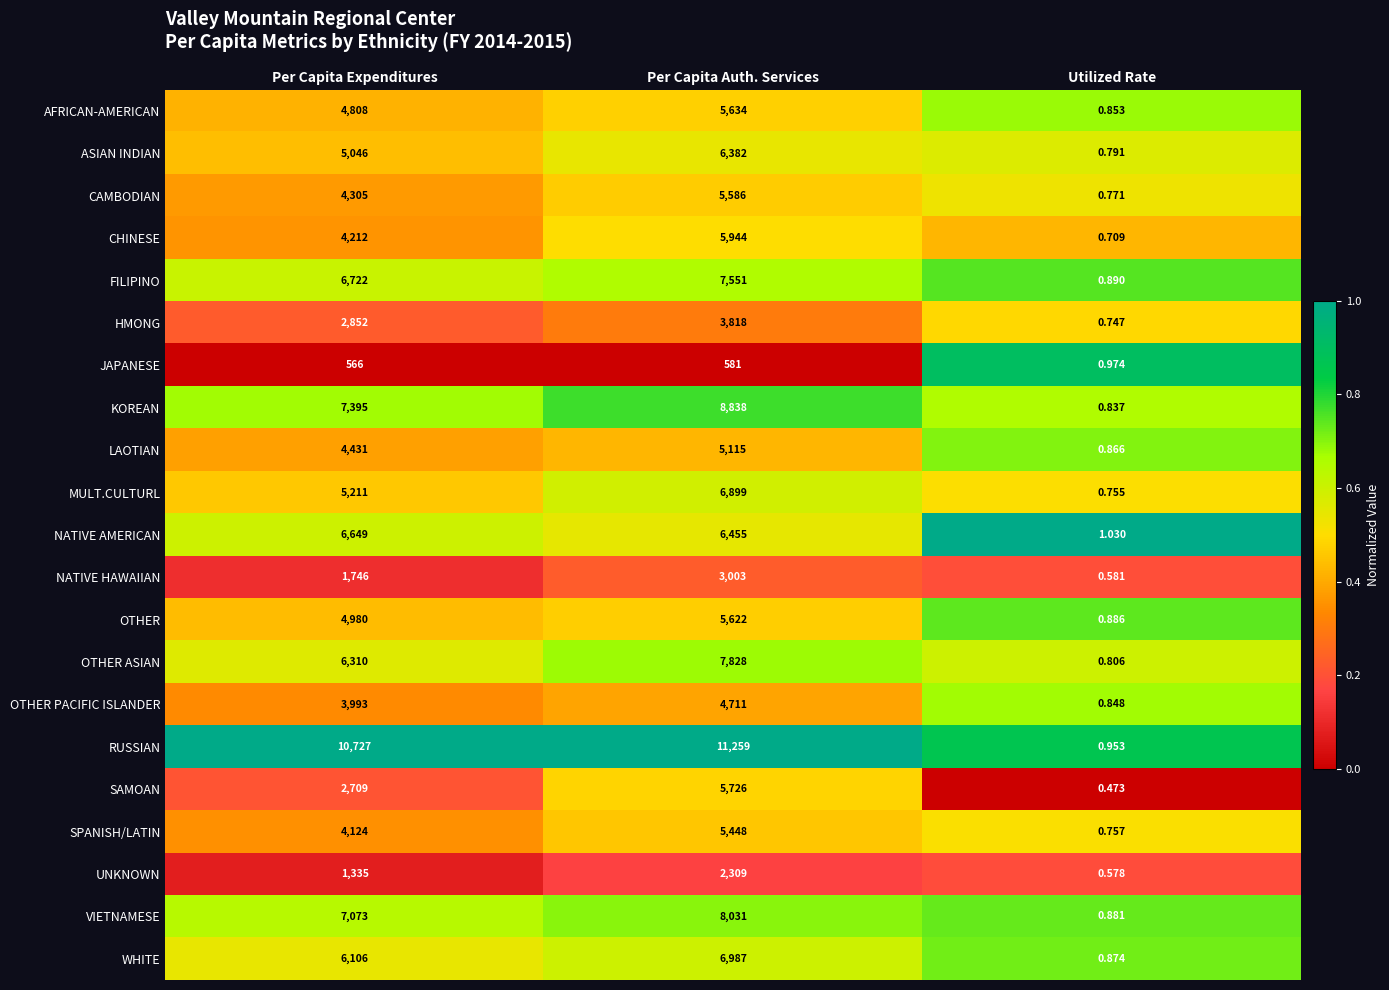

At which category is the sum across all series the highest?

Per Capita Auth. Services